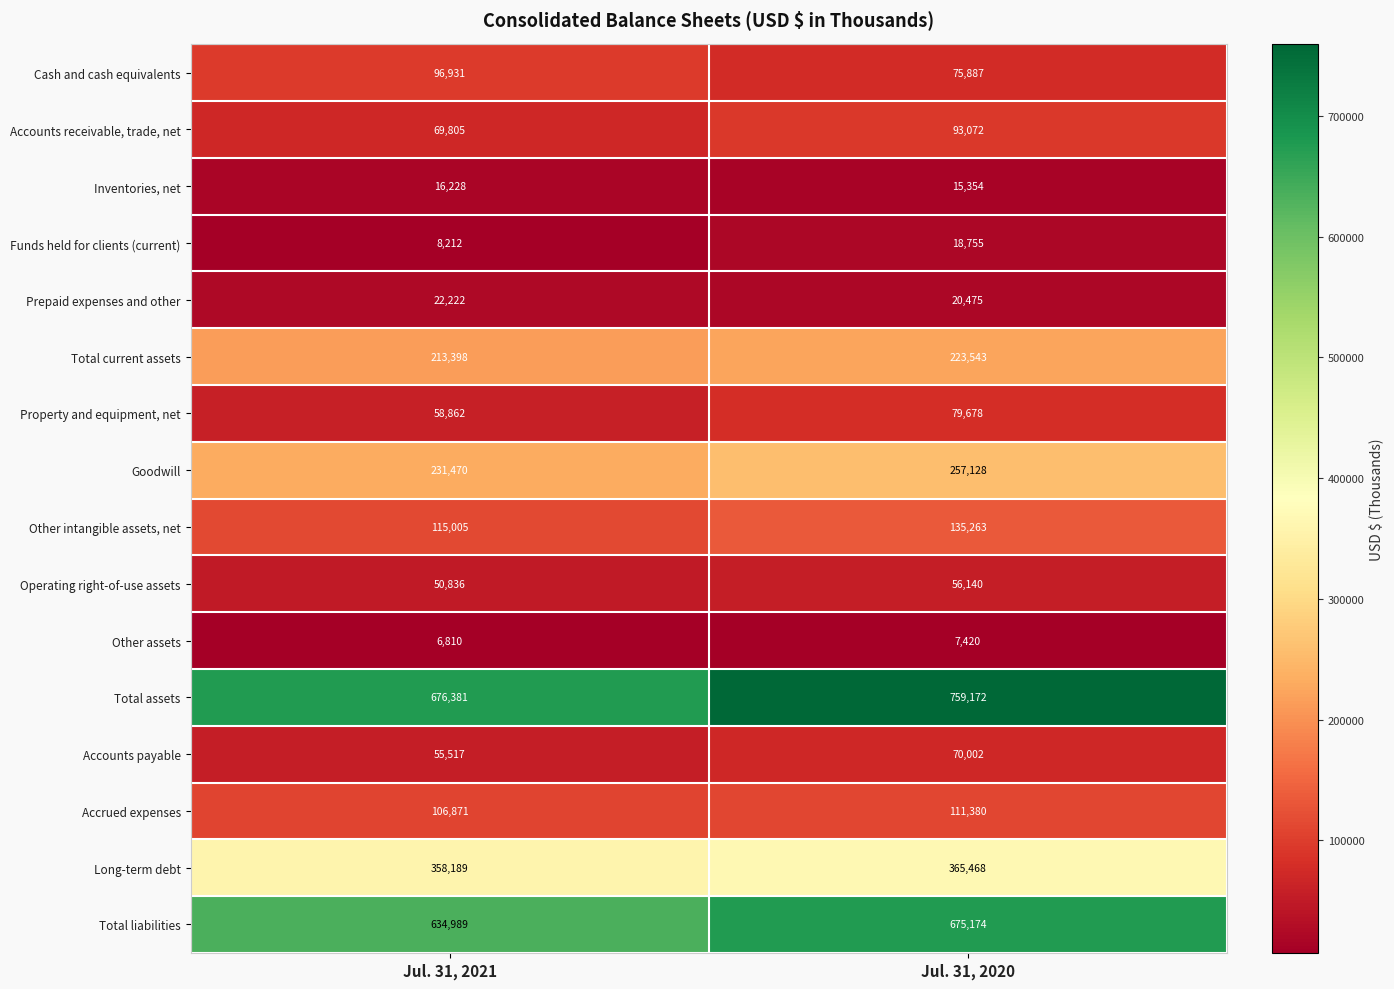

What is the smallest value displayed?

6810